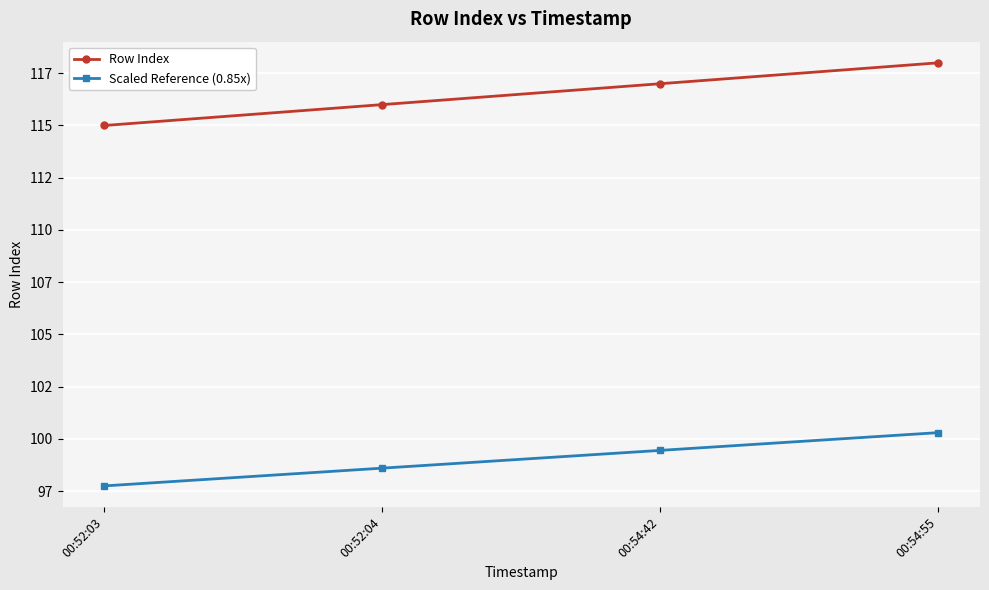

True or false: Row Index and Scaled Reference (0.85x) intersect in this chart.

False